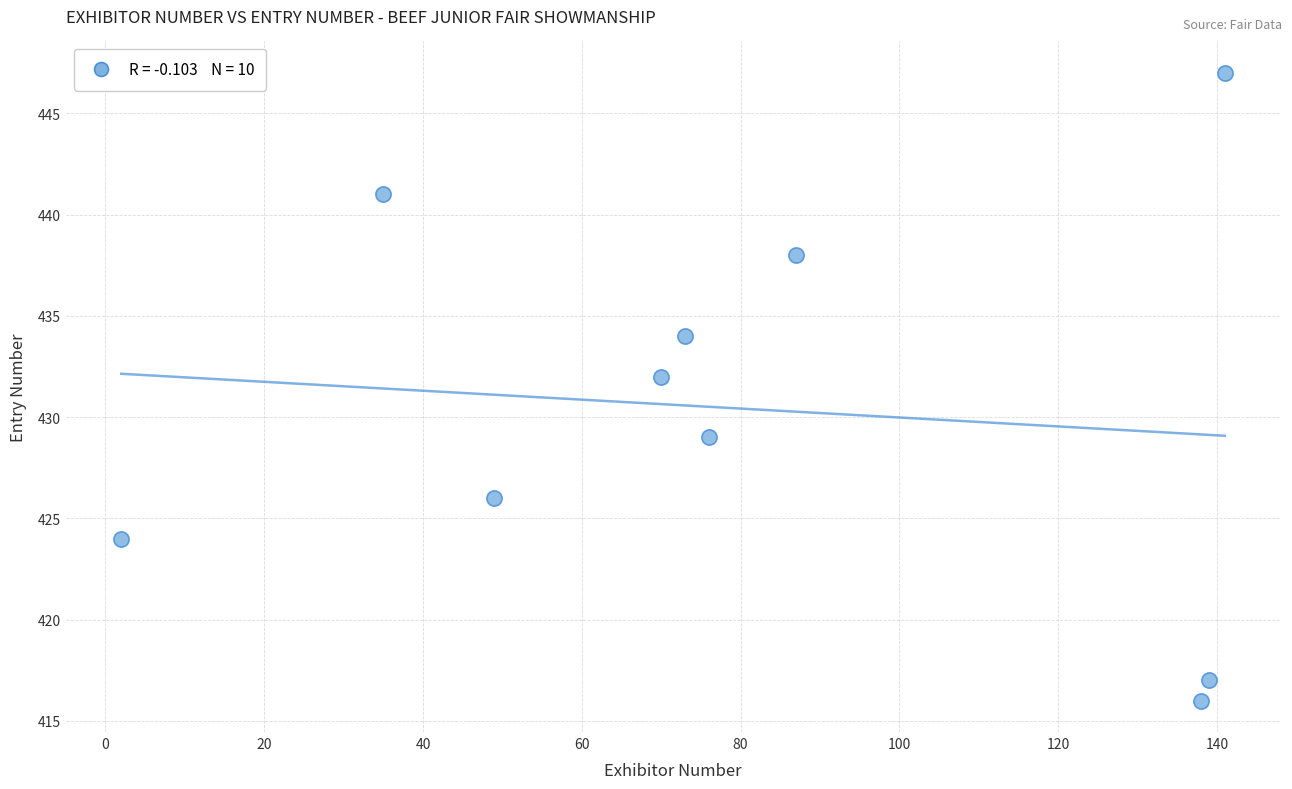

What is the average Y value?

430